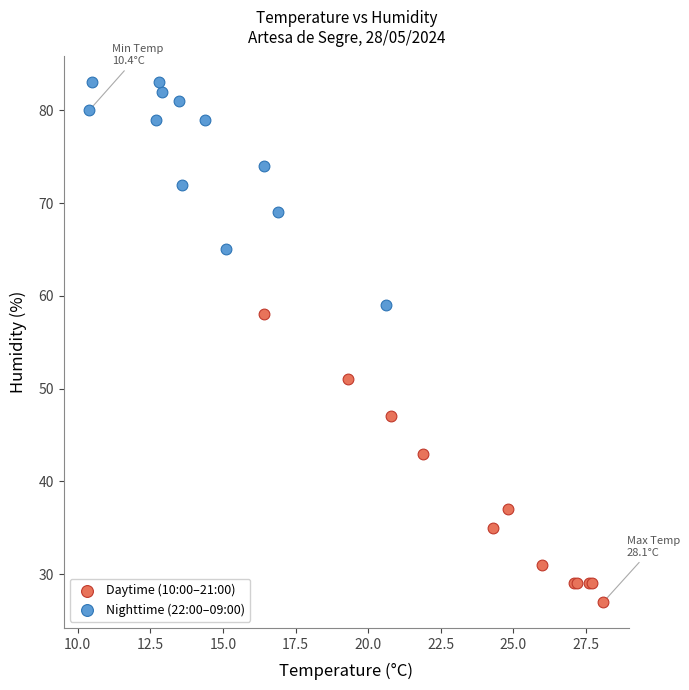

Which series contains the highest Y value?

Nighttime (22:00–09:00)